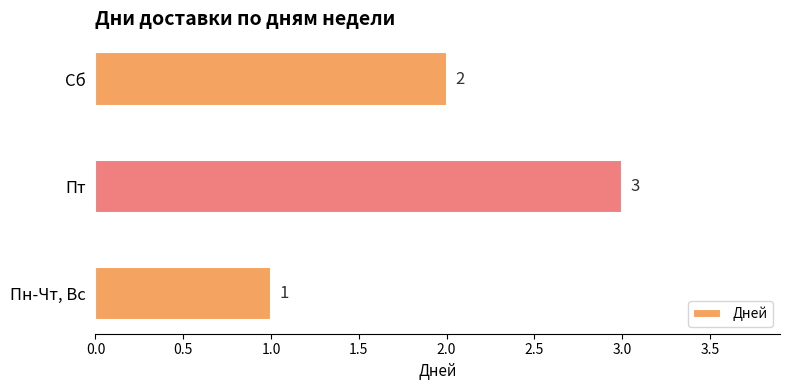

Count the number of data series in this chart.

1